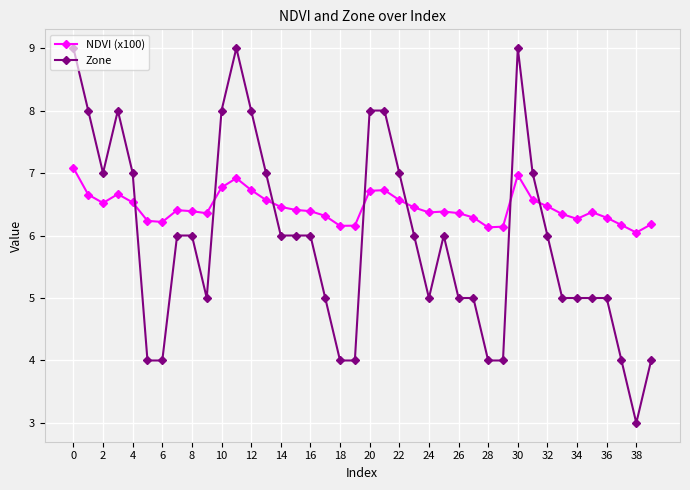

How many distinct data groups are displayed?

2